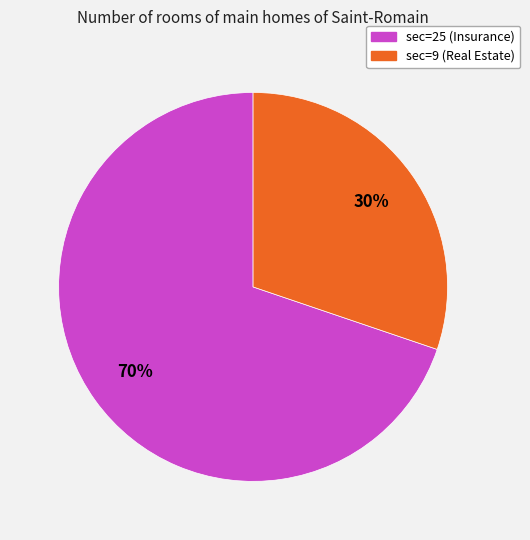

To the nearest percent, what is the average slice percentage?

50%